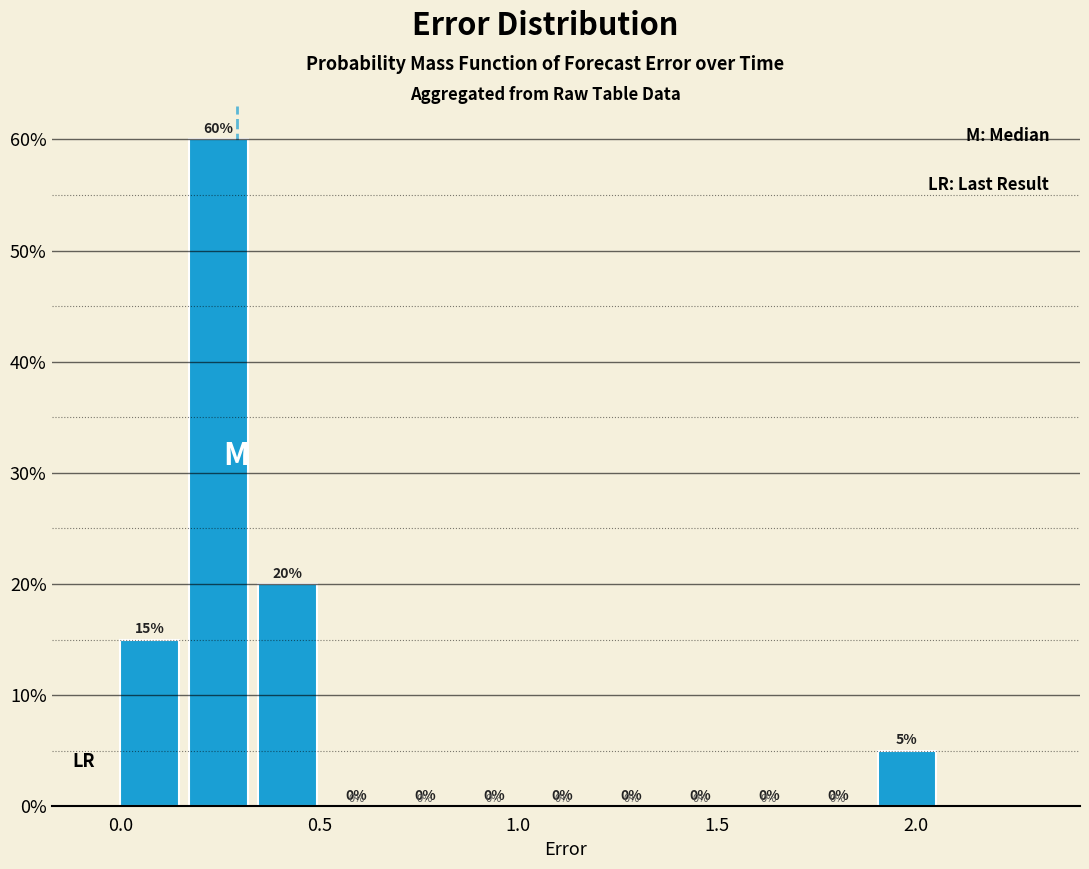

Around what value on the x-axis is the tallest bar? Give the approximate position of its centre, as read against the axis.

0.25